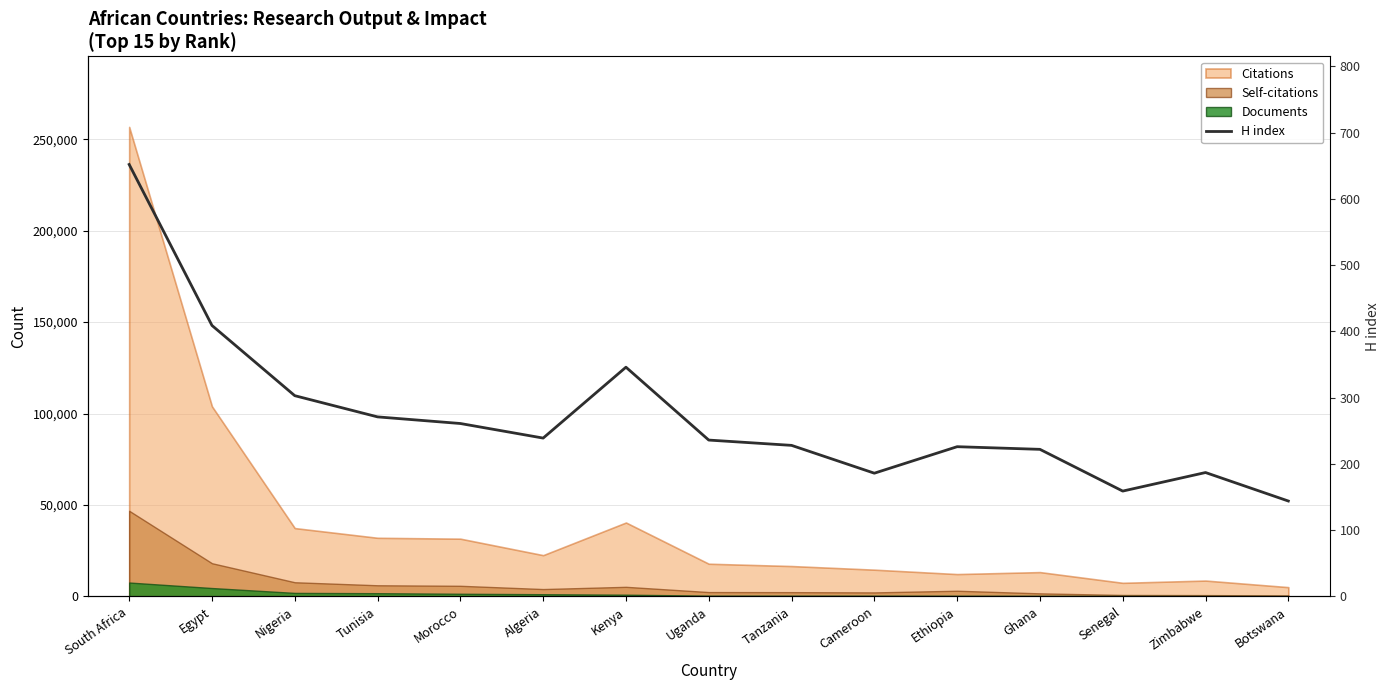

What is the smallest value displayed?

144